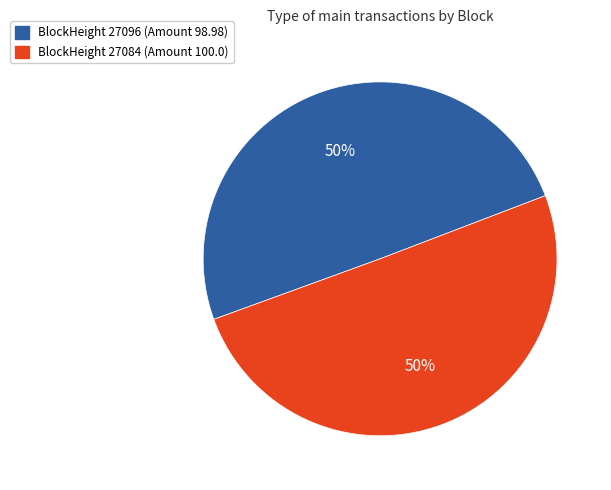

How many slices are in this pie chart?

2